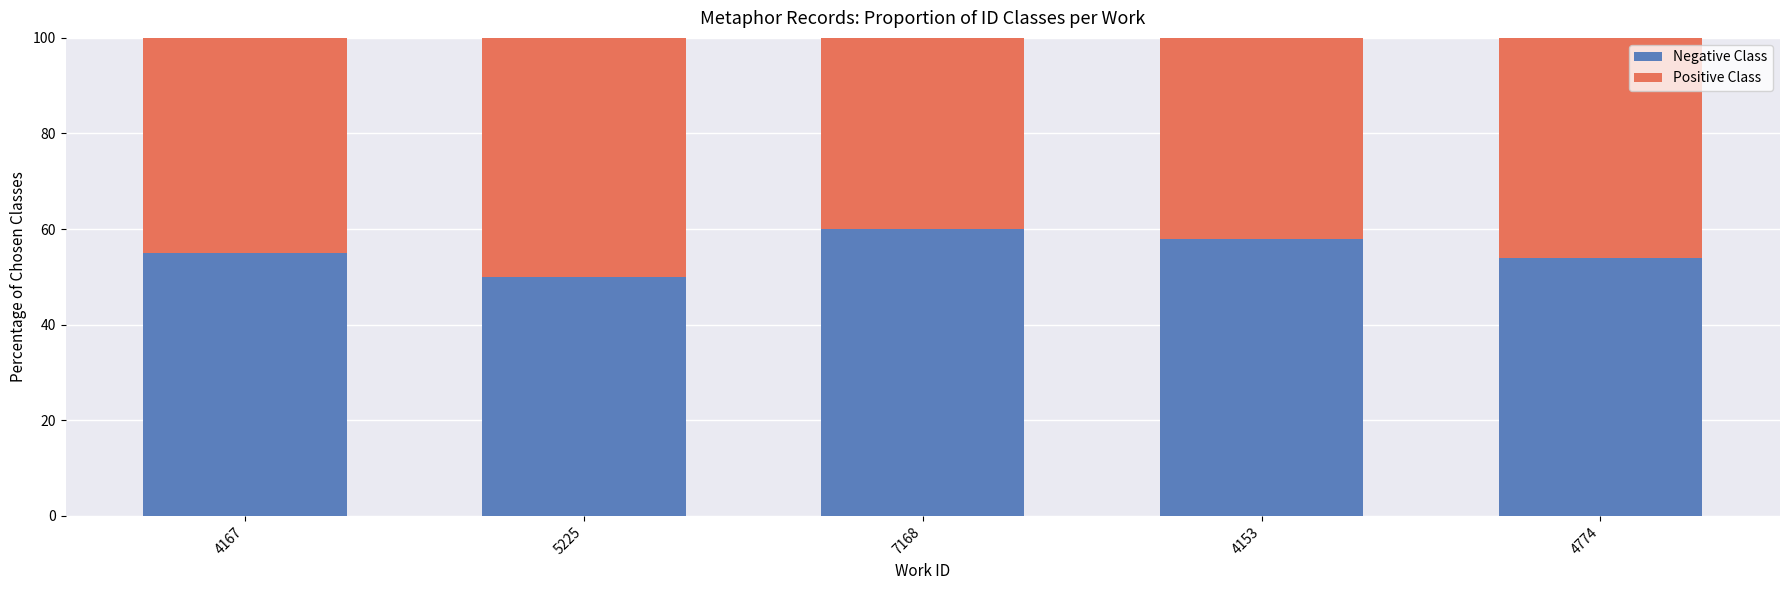

What is the difference between the maximum and minimum values in the Negative Class series?

10